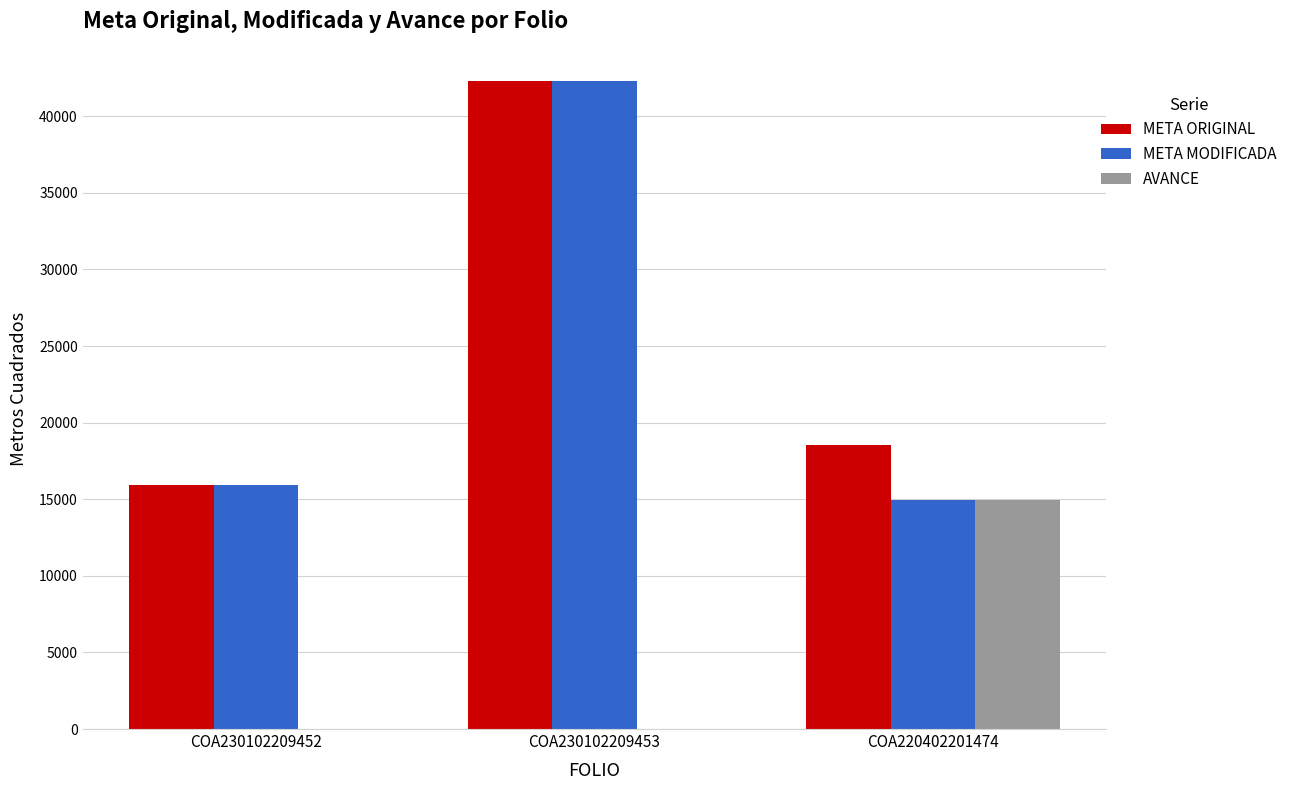

Count the number of data series in this chart.

3